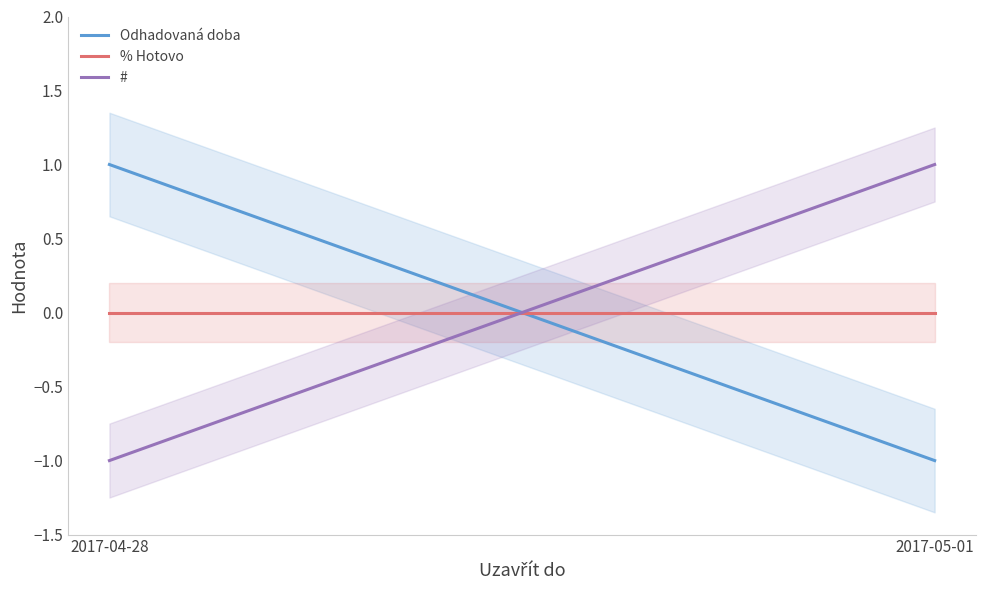

Reading right to left, extract all data points from this chart.

Odhadovaná doba: -1	1
% Hotovo: 0	0
#: 1	-1